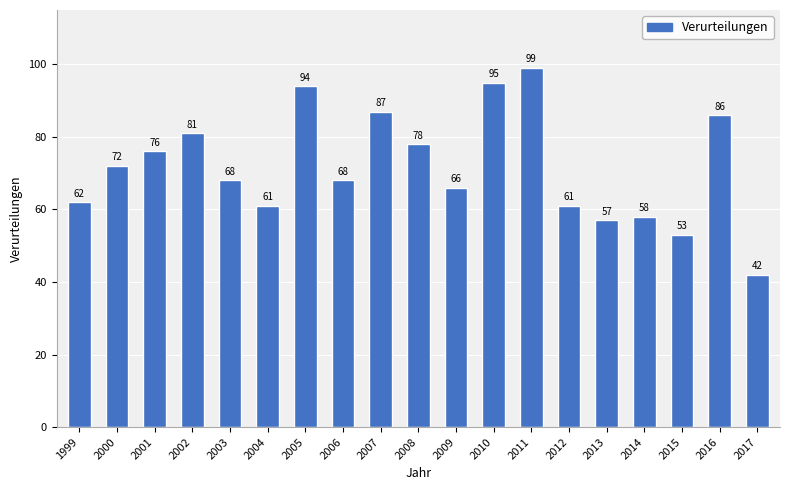

Reading left to right, list all the values displayed in this chart.

1999=62	2000=72	2001=76	2002=81	2003=68	2004=61	2005=94	2006=68	2007=87	2008=78	2009=66	2010=95	2011=99	2012=61	2013=57	2014=58	2015=53	2016=86	2017=42